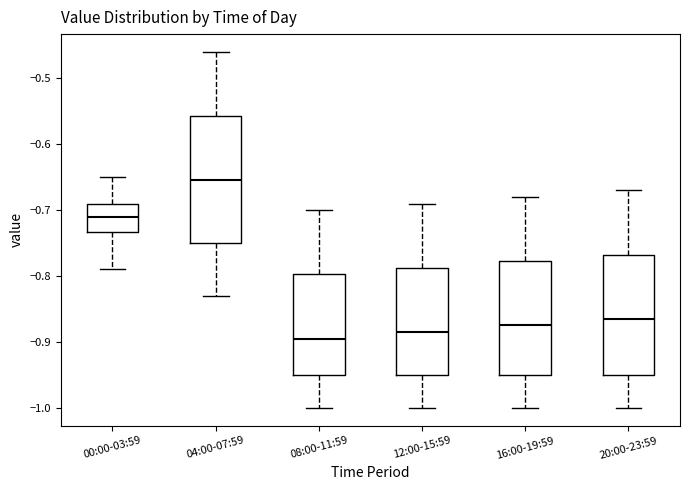

Comparing the boxes themselves (not the whiskers), which one is the tallest?

04:00-07:59